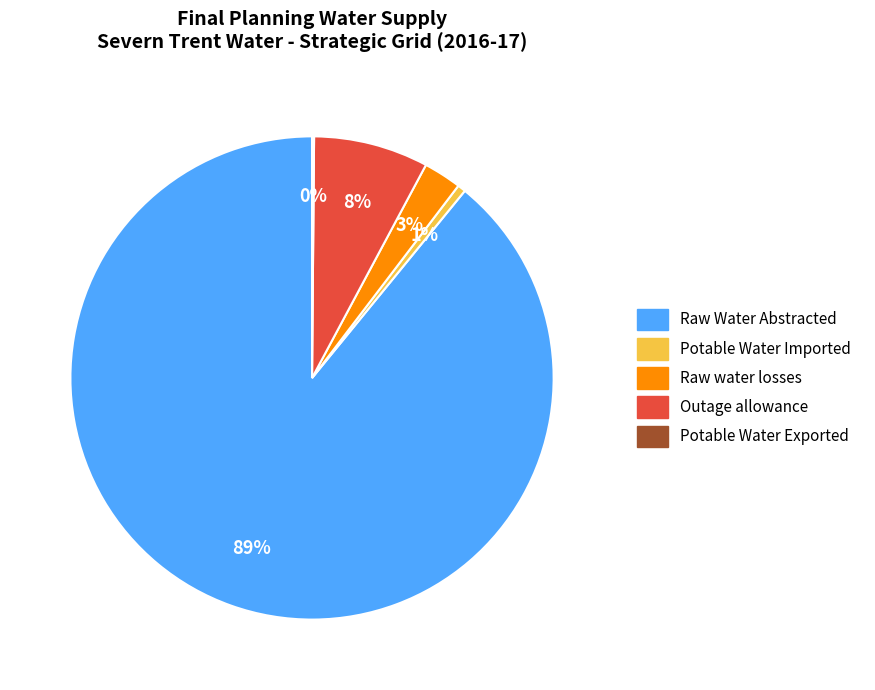

Is it true that Potable Water Imported is 1% of the pie?

True